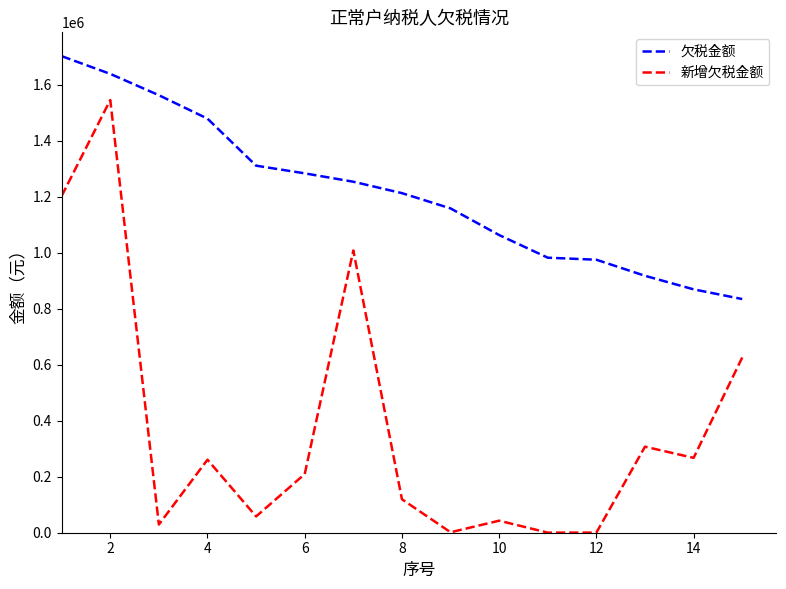

Which series has the widest spread of values?

新增欠税金额